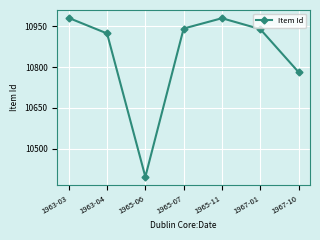

What is the minimum value shown in the chart?

10397